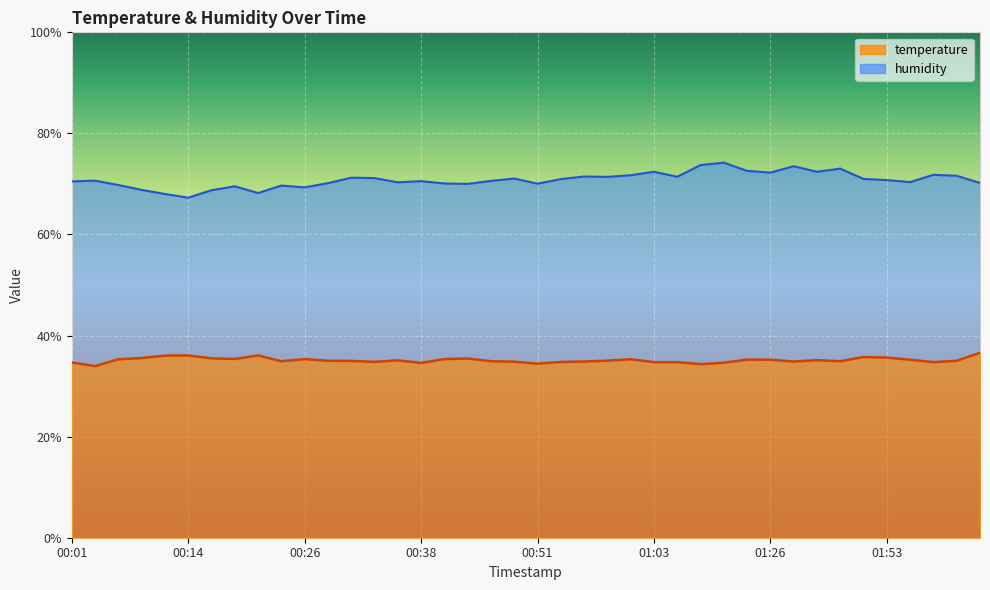

List the series in order of their peak value, lowest first.

temperature, humidity